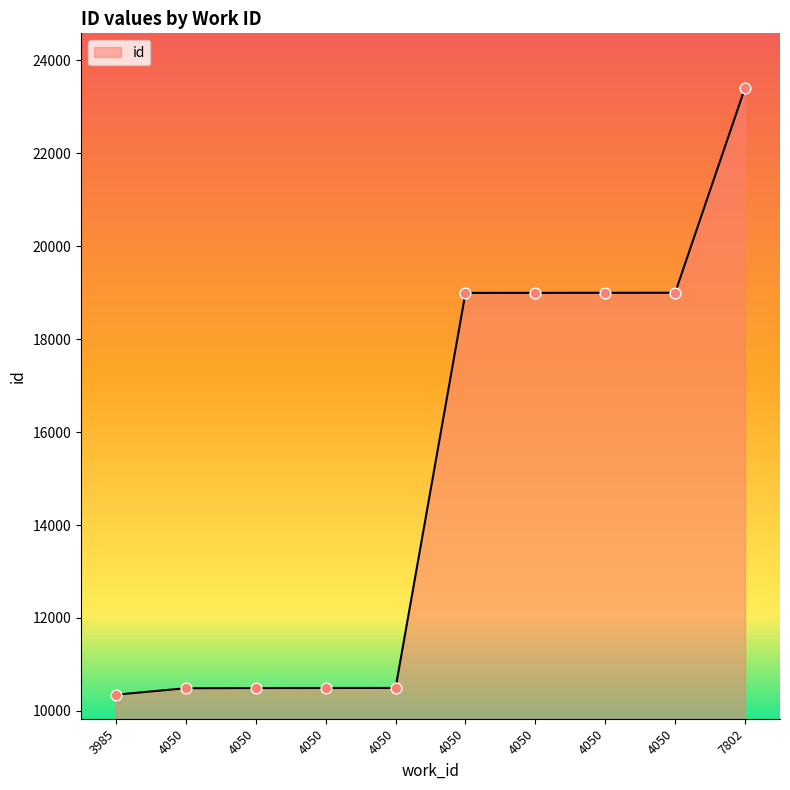

Approximately how many times larger is the value at 4050 compared to 4050?

1.0